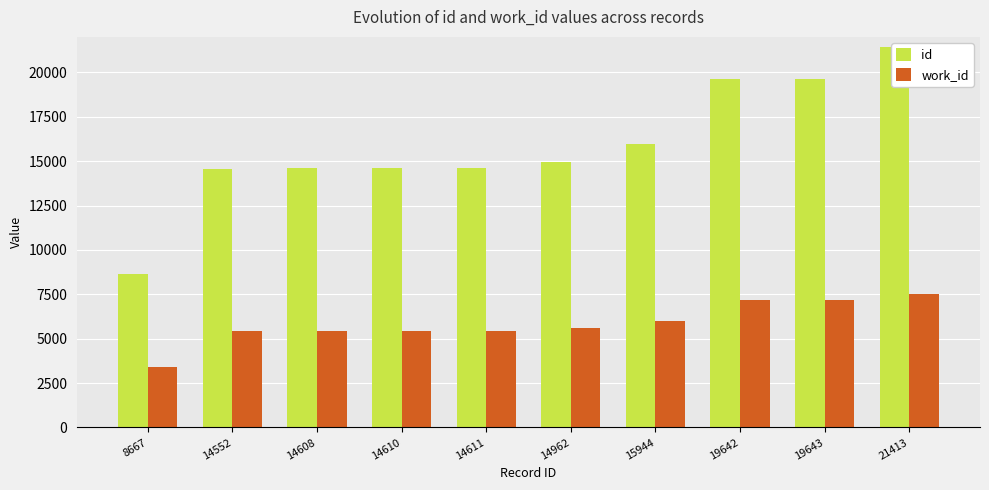

Which category has the highest value in the id series?

21413